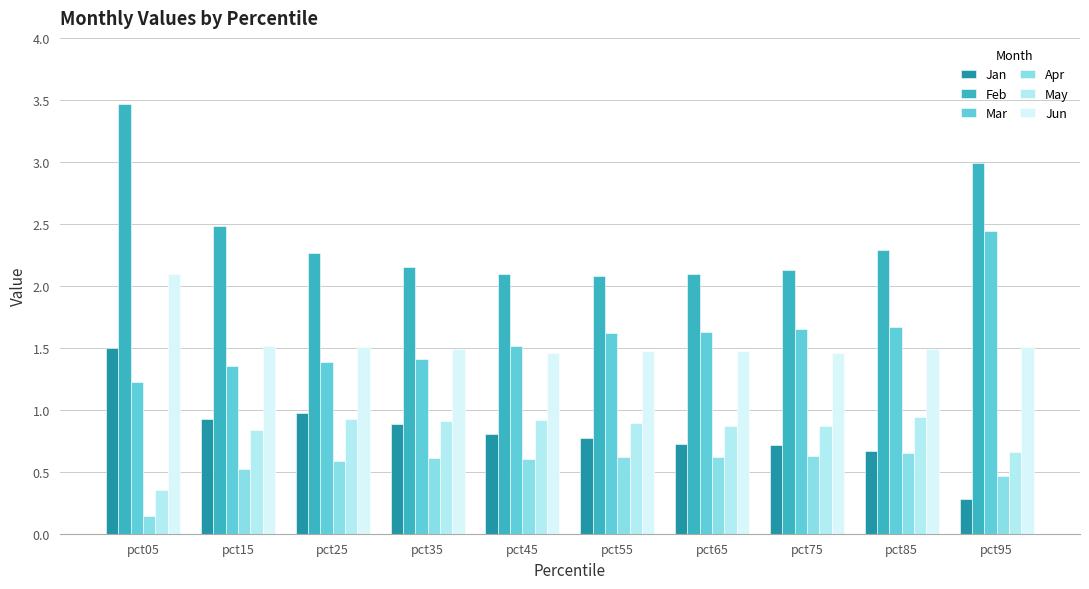

What is the total value across all series at pct65?

7.4